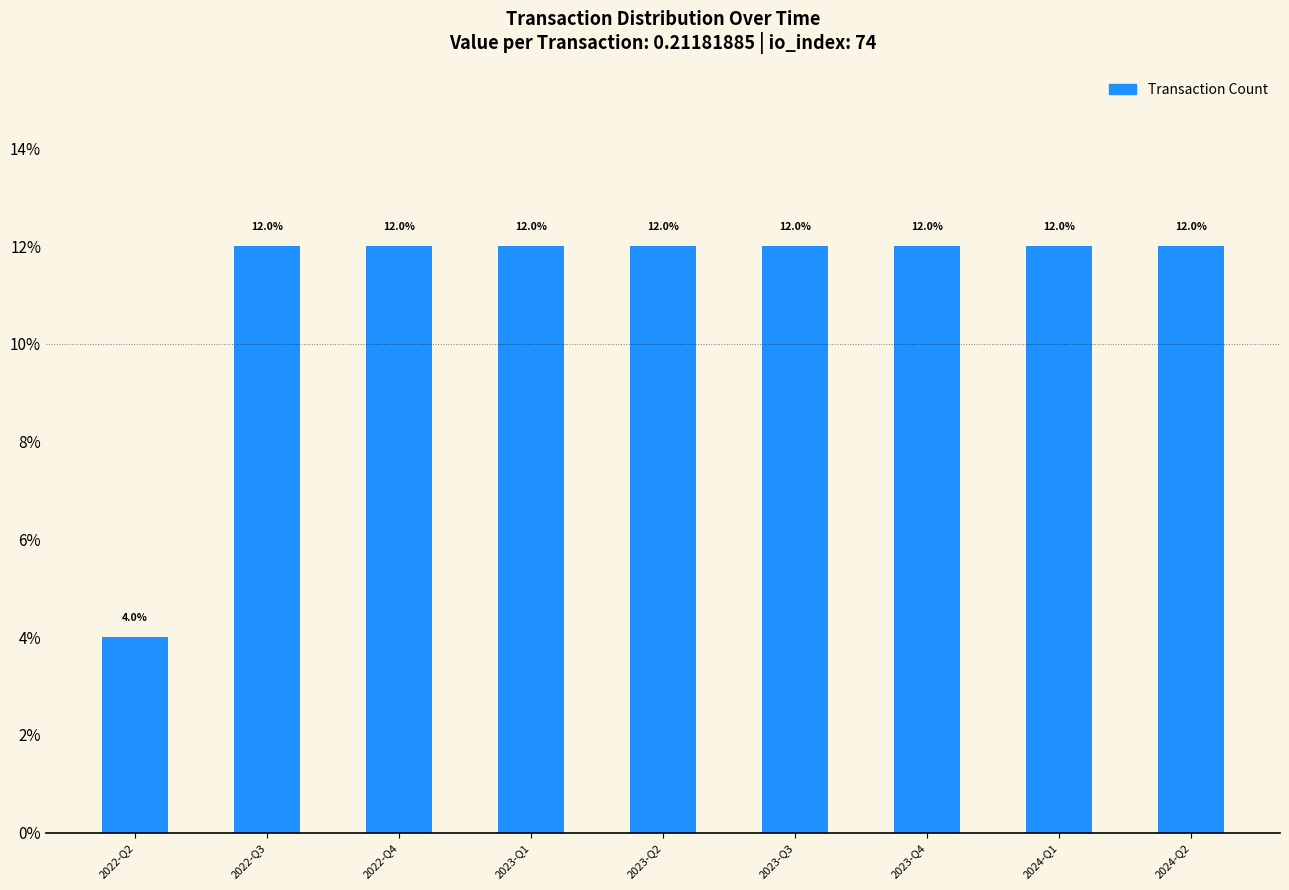

Which has a higher value, 2022-Q2 or 2024-Q2?

2024-Q2